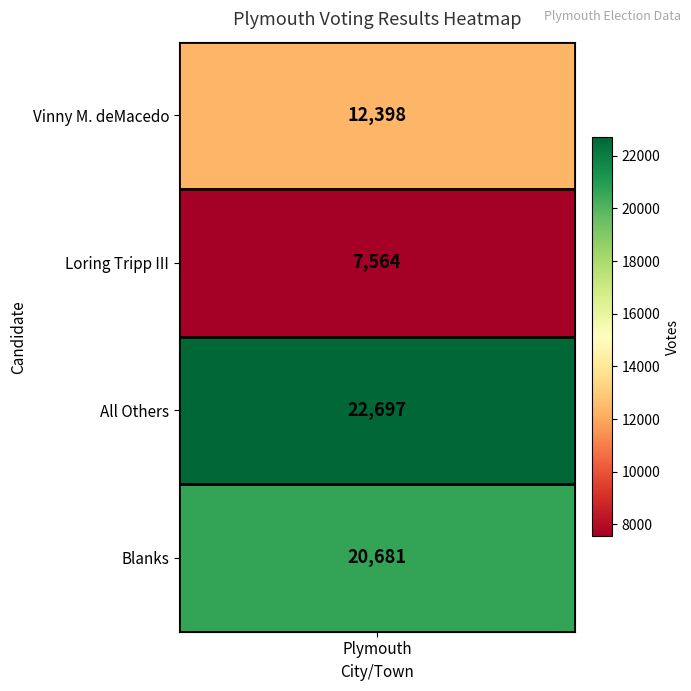

List the labels in order of value, smallest first.

1, 0, 3, 2